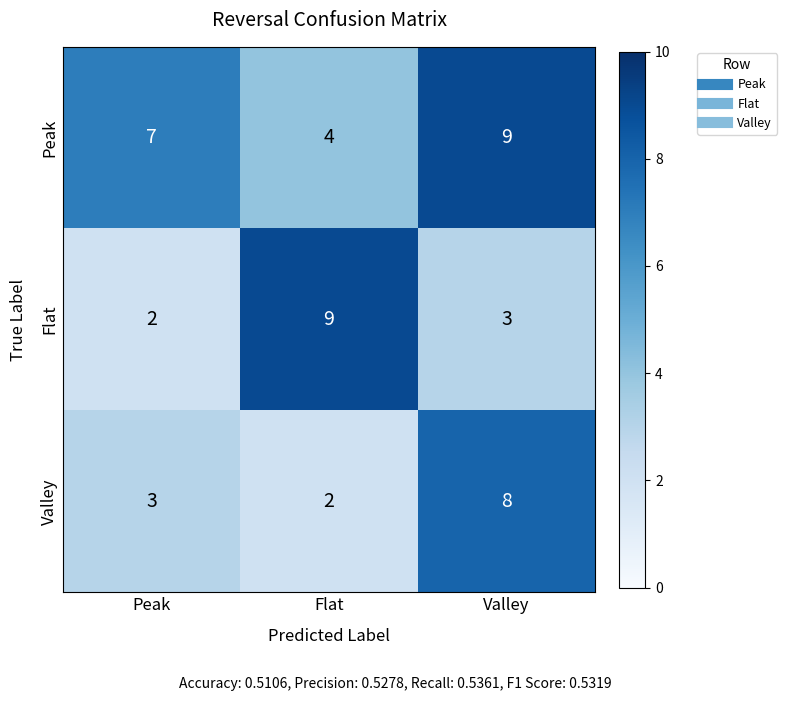

At Valley, list the series in order from smallest to largest.

Flat, Valley, Peak